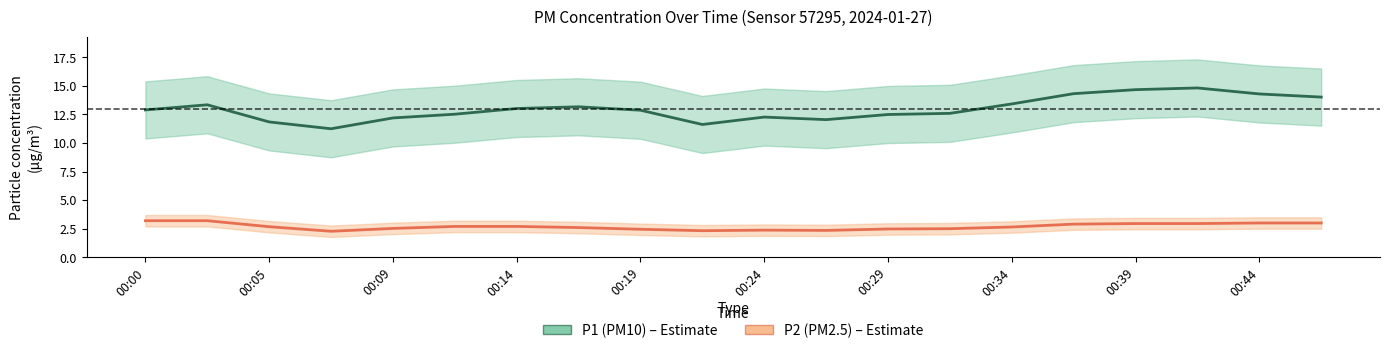

How many interior local peaks does the P2 (PM2.5) series have?

1